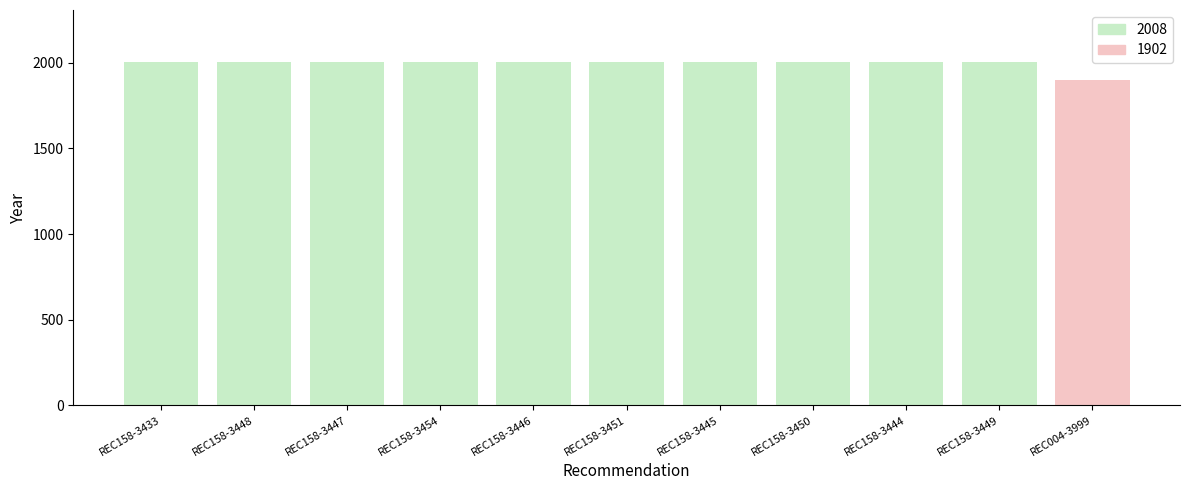

What is the smallest value displayed?

1902